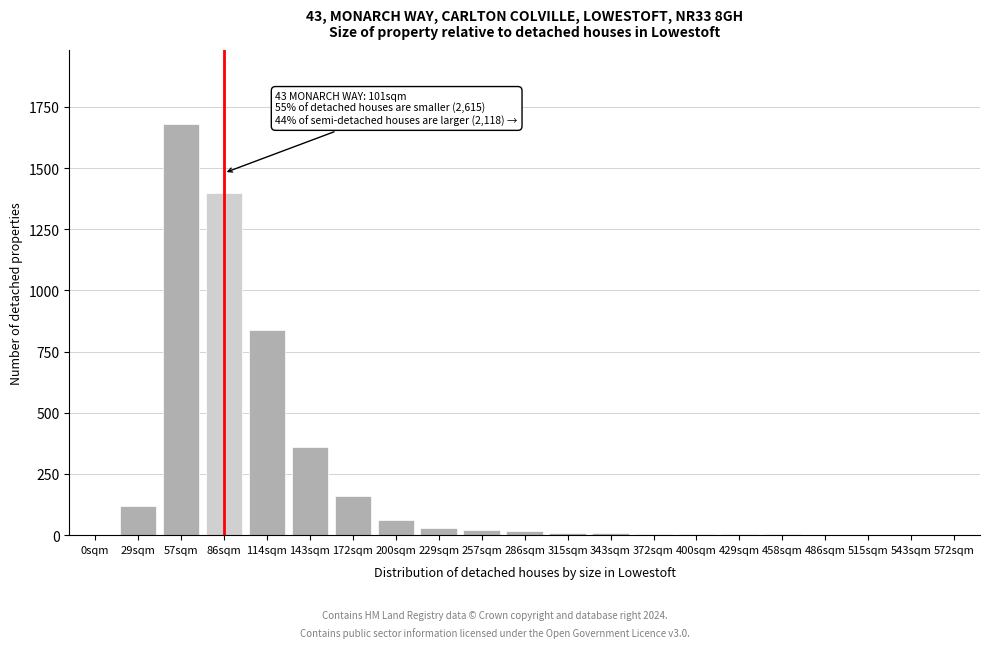

What is the sum of all values?

4727